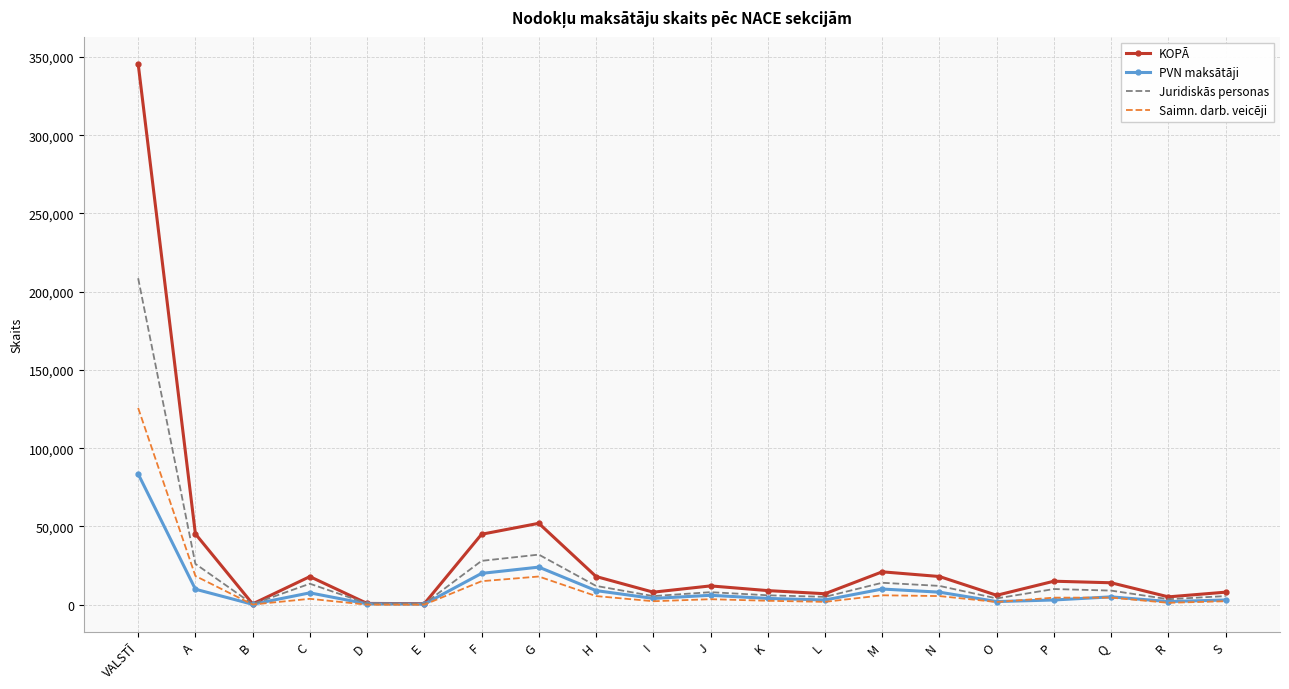

True or false: PVN maksātāji has a value of 83554 at VALSTĪ.

True